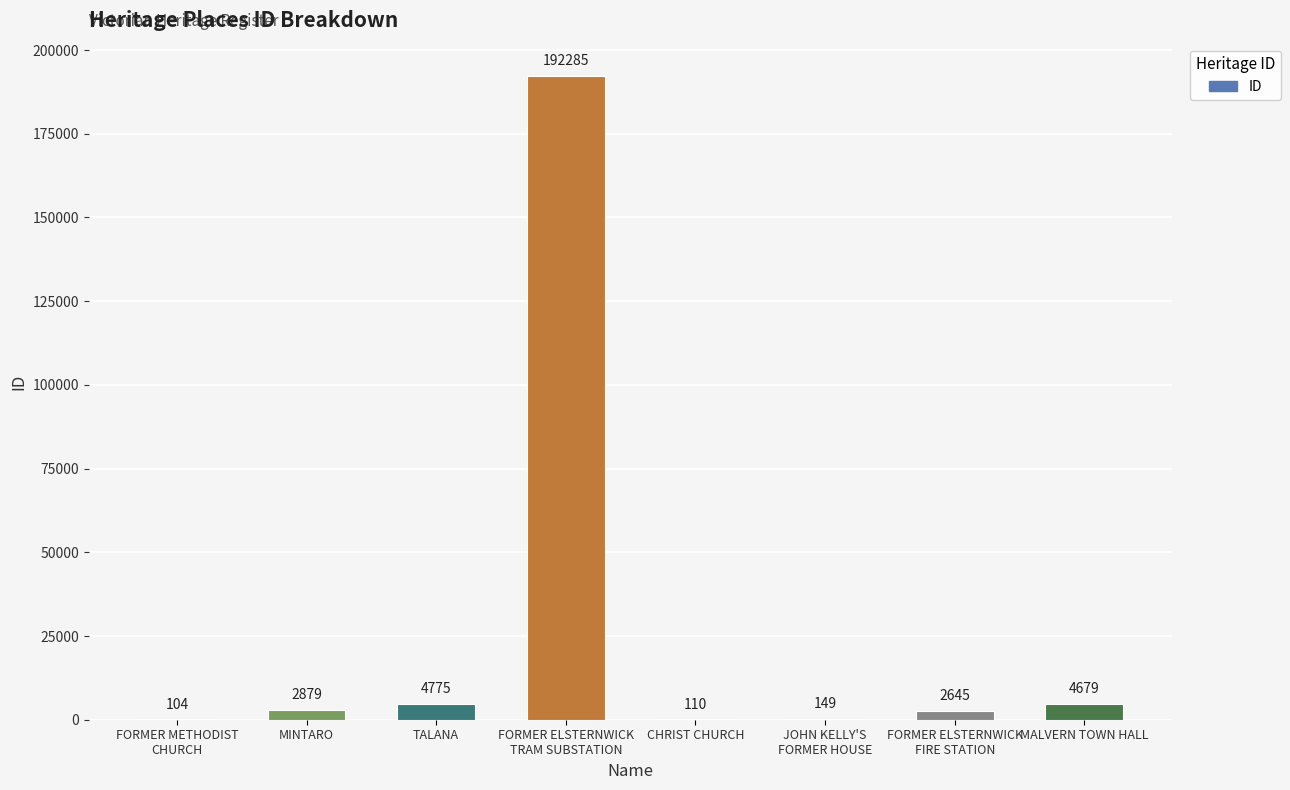

Which category has the highest value across all series?

FORMER ELSTERNWICK
TRAM SUBSTATION